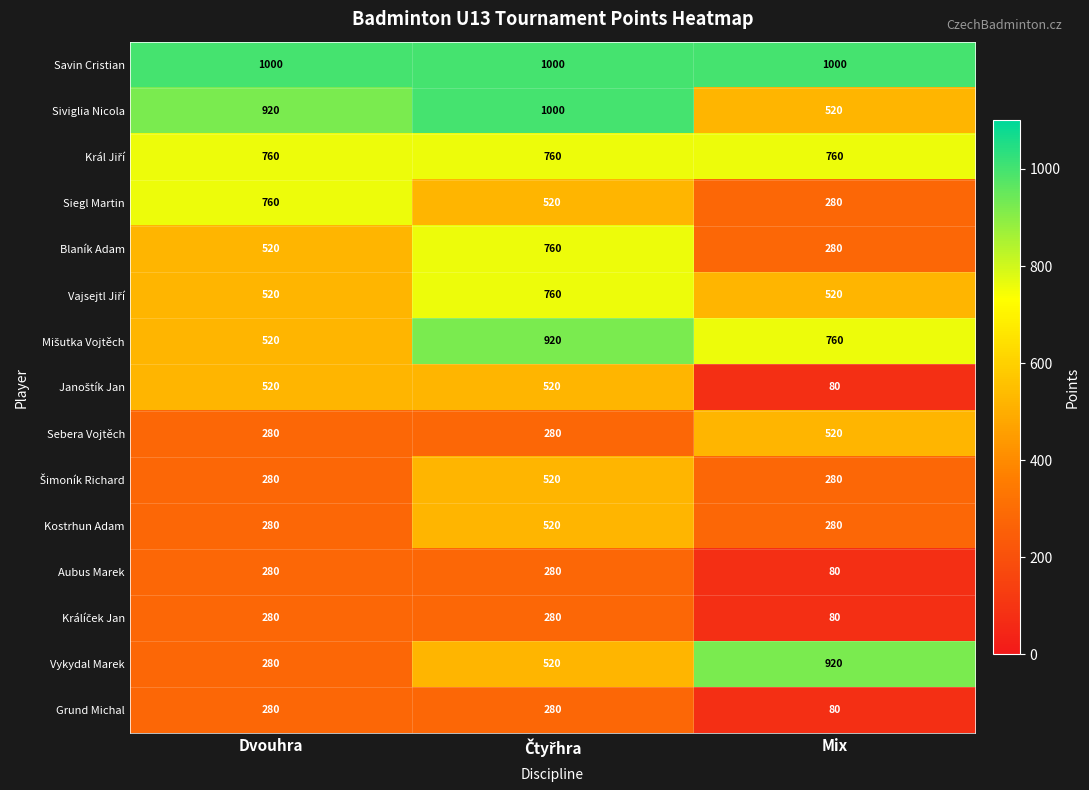

What is the greatest value displayed?

1000